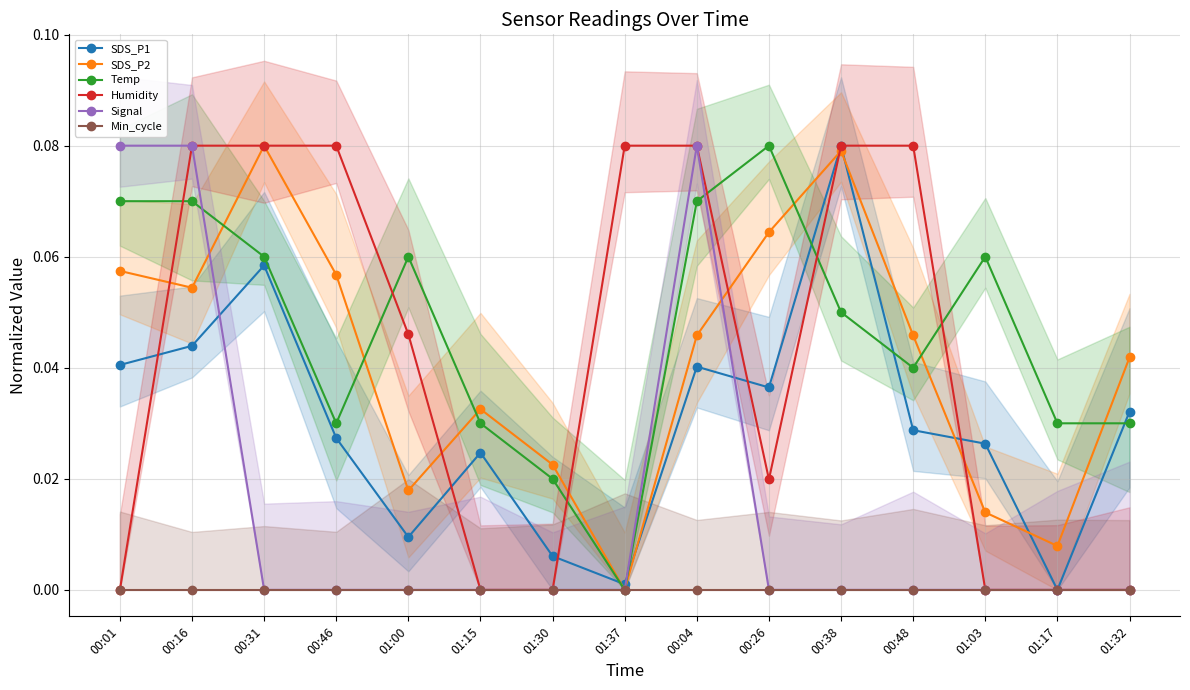

Is it true that SDS_P1 equals 0.0 at 00:04?

False